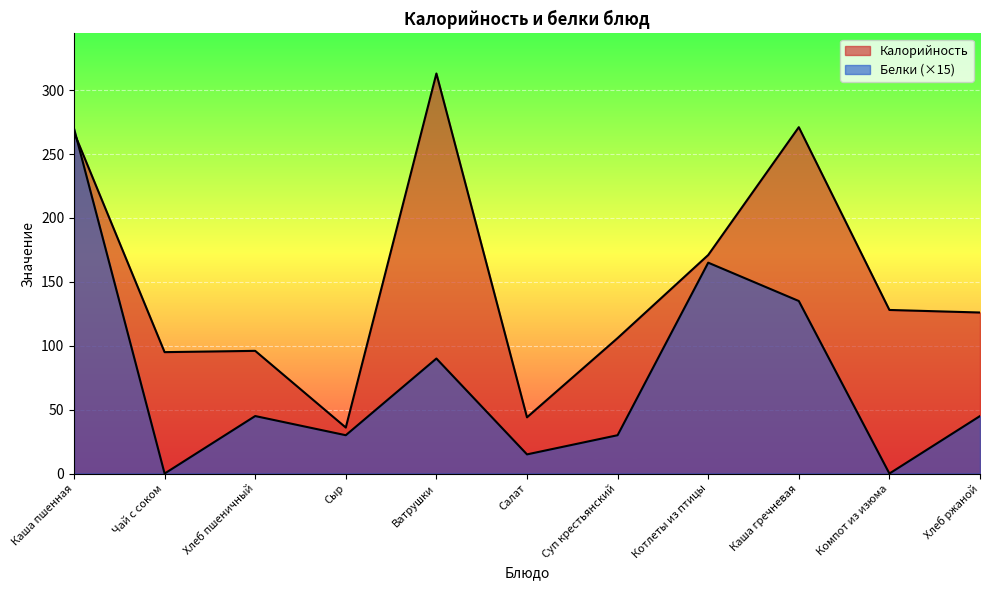

At which label is Калорийность closest to 174?

Котлеты из птицы